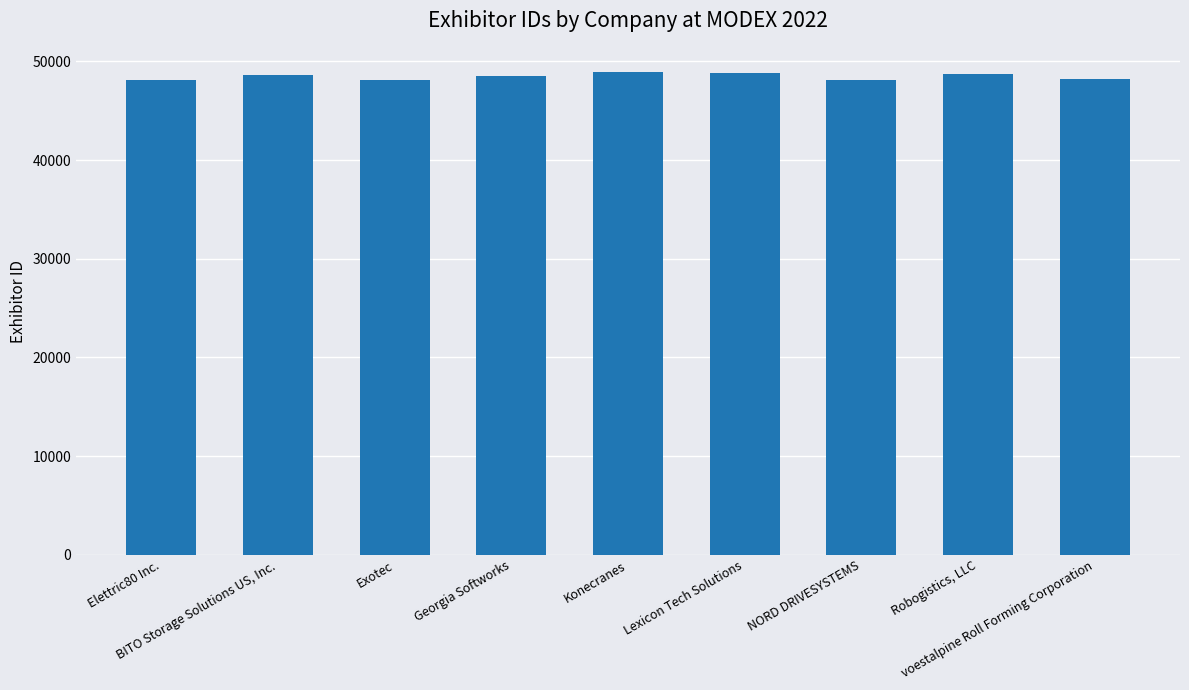

What is the label of the 7th bar from the left?

NORD DRIVESYSTEMS